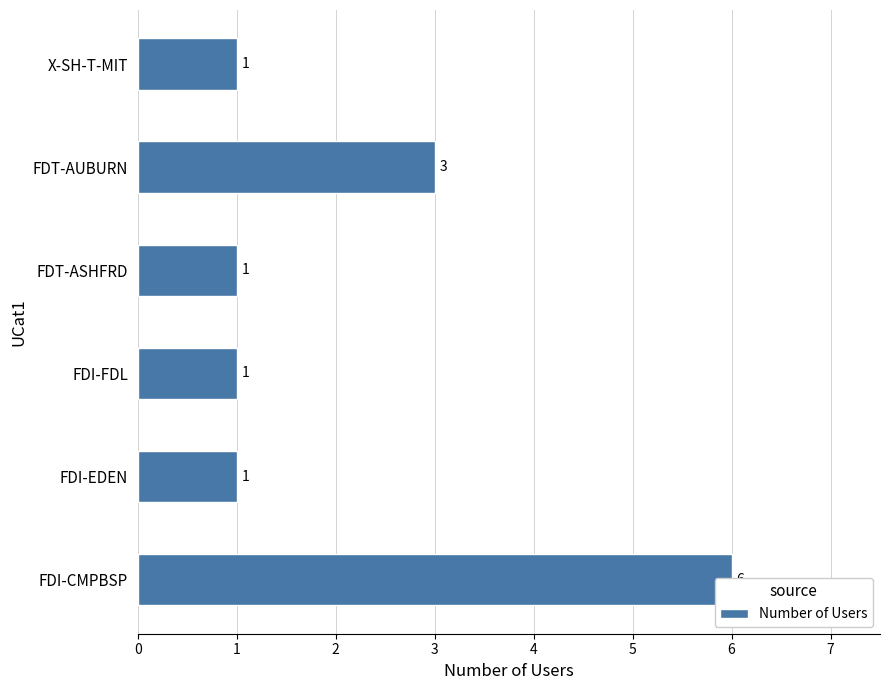

What is the difference between the second highest and minimum values?

2